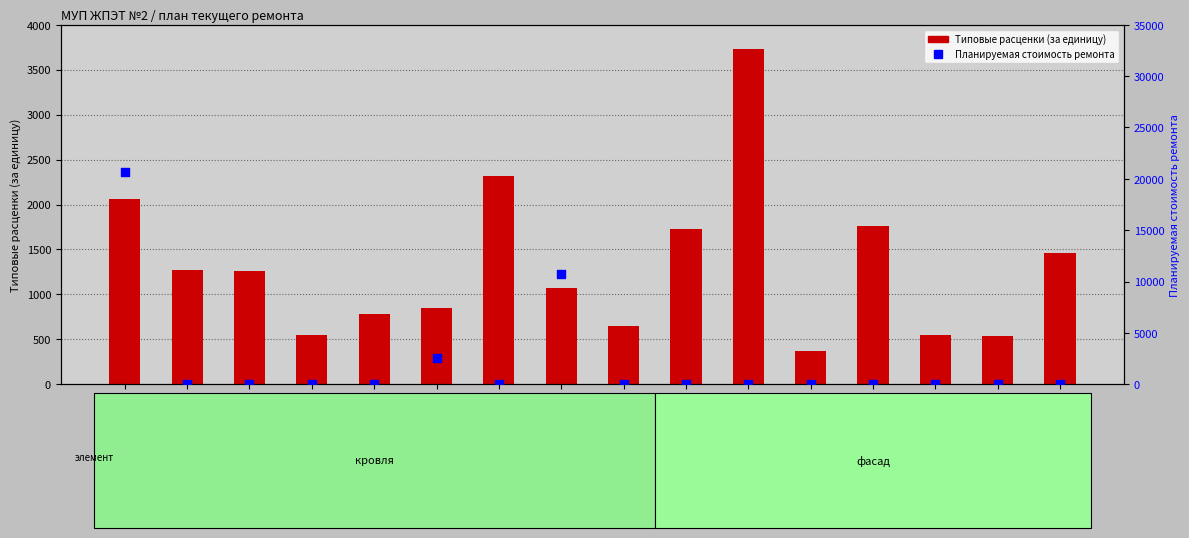

Which series has the largest total across all categories?

Планируемая стоимость ремонта